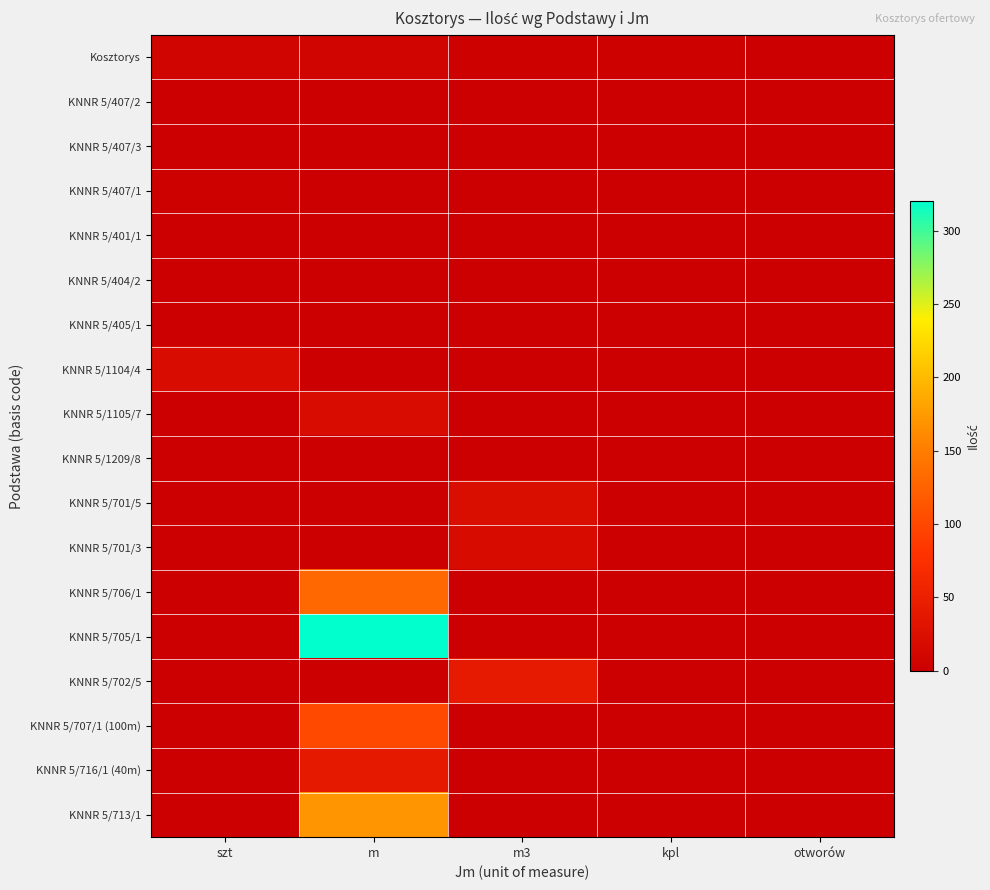

Reading left to right, list all the values displayed in this chart.

Kosztorys: szt=7.0	m=8.0	m3=3.0	kpl=3.0	otworów=1.0
KNNR 5/407/2: szt=1.0	m=0.0	m3=0.0	kpl=0.0	otworów=0.0
KNNR 5/407/3: szt=1.0	m=0.0	m3=0.0	kpl=0.0	otworów=0.0
KNNR 5/407/1: szt=2.0	m=0.0	m3=0.0	kpl=0.0	otworów=0.0
KNNR 5/401/1: szt=0.0	m=0.0	m3=0.0	kpl=1.0	otworów=0.0
KNNR 5/404/2: szt=1.0	m=0.0	m3=0.0	kpl=0.0	otworów=0.0
KNNR 5/405/1: szt=1.0	m=0.0	m3=0.0	kpl=0.0	otworów=0.0
KNNR 5/1104/4: szt=20.0	m=0.0	m3=0.0	kpl=0.0	otworów=0.0
KNNR 5/1105/7: szt=0.0	m=20.0	m3=0.0	kpl=0.0	otworów=0.0
KNNR 5/1209/8: szt=0.0	m=0.0	m3=0.0	kpl=0.0	otworów=1.0
KNNR 5/701/5: szt=0.0	m=0.0	m3=22.4	kpl=0.0	otworów=0.0
KNNR 5/701/3: szt=0.0	m=0.0	m3=19.2	kpl=0.0	otworów=0.0
KNNR 5/706/1: szt=0.0	m=130.0	m3=0.0	kpl=0.0	otworów=0.0
KNNR 5/705/1: szt=0.0	m=320.0	m3=0.0	kpl=0.0	otworów=0.0
KNNR 5/702/5: szt=0.0	m=0.0	m3=41.6	kpl=0.0	otworów=0.0
KNNR 5/707/1 (100m): szt=0.0	m=100.0	m3=0.0	kpl=0.0	otworów=0.0
KNNR 5/716/1 (40m): szt=0.0	m=40.0	m3=0.0	kpl=0.0	otworów=0.0
KNNR 5/713/1: szt=0.0	m=170.0	m3=0.0	kpl=0.0	otworów=0.0